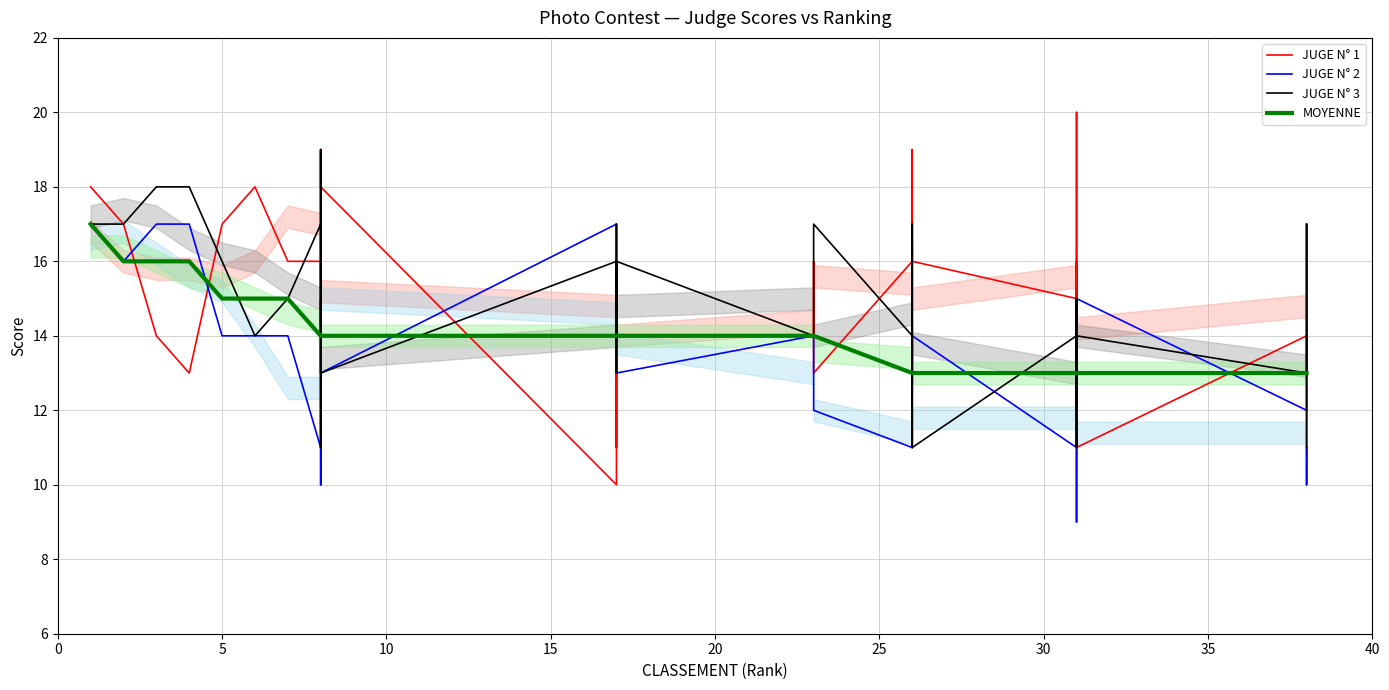

How many lines are shown in the chart?

4